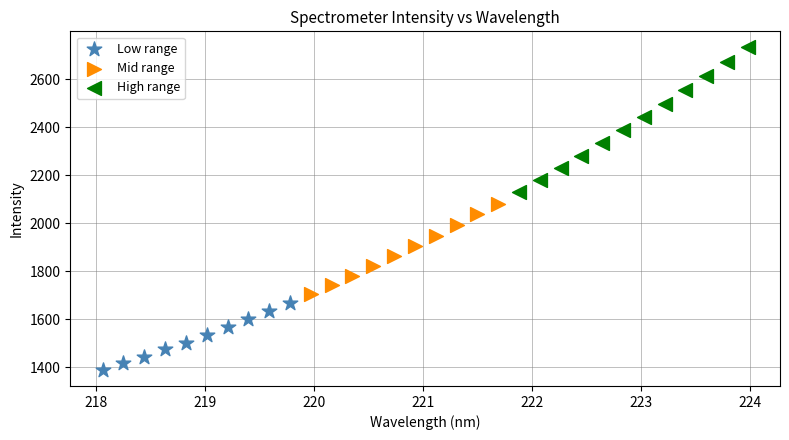

What are all the series names shown in the legend?

Low range, Mid range, High range